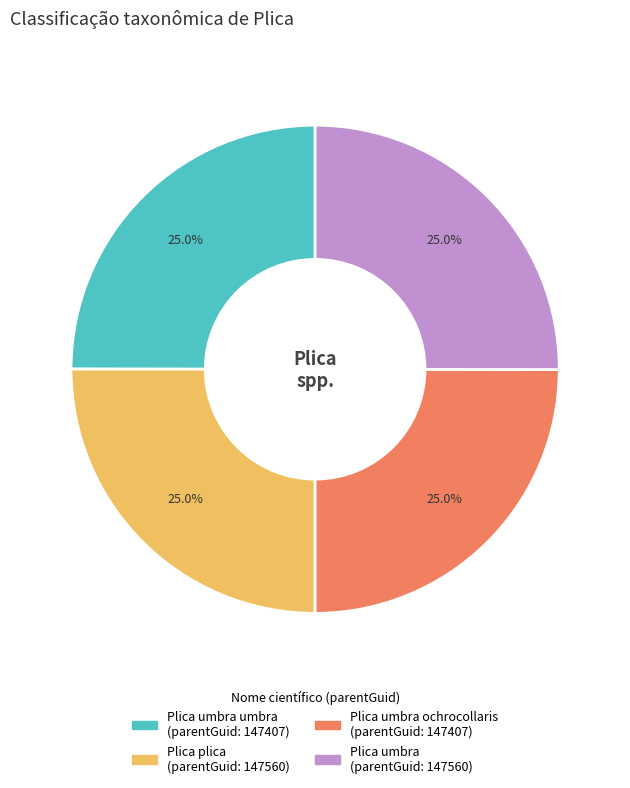

Does any single category account for the majority?

No